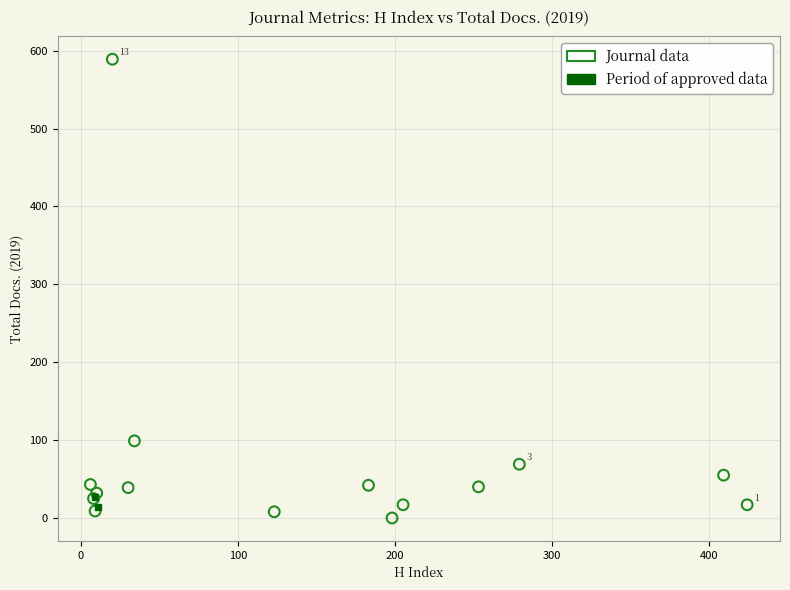

Which series contains the highest Y value?

Journal data